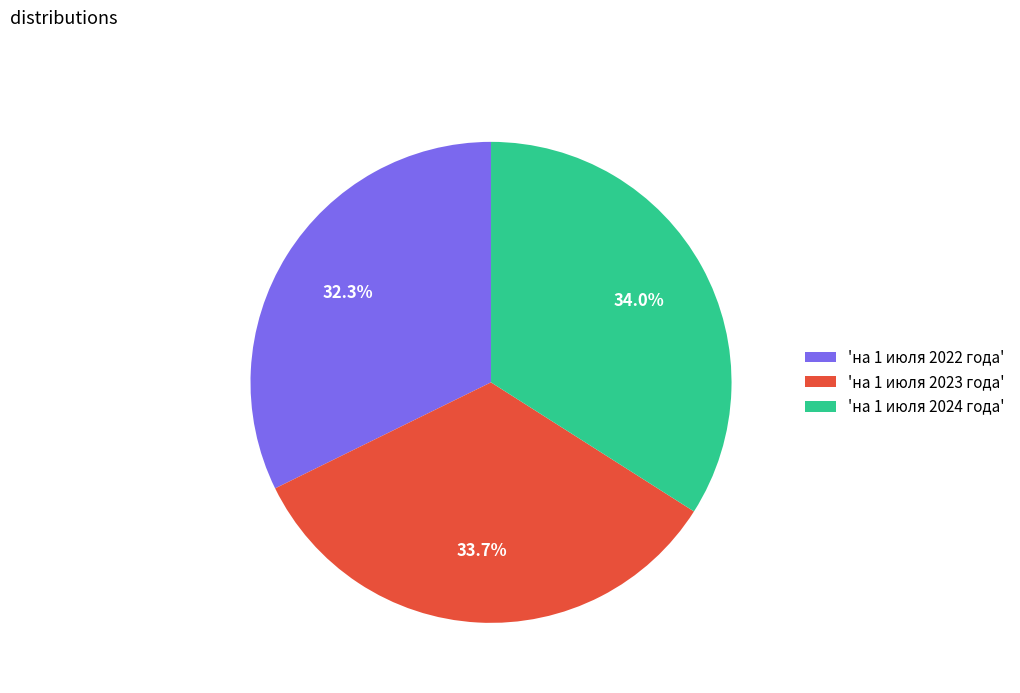

Approximately how many times larger is the value at 'на 1 июля 2023 года' compared to 'на 1 июля 2022 года'?

1.0